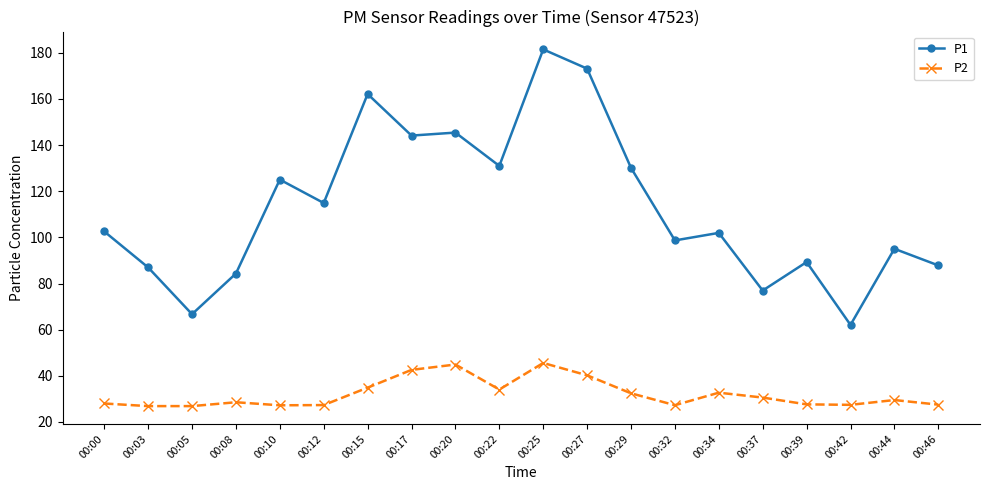

Which series has the widest spread of values?

P1